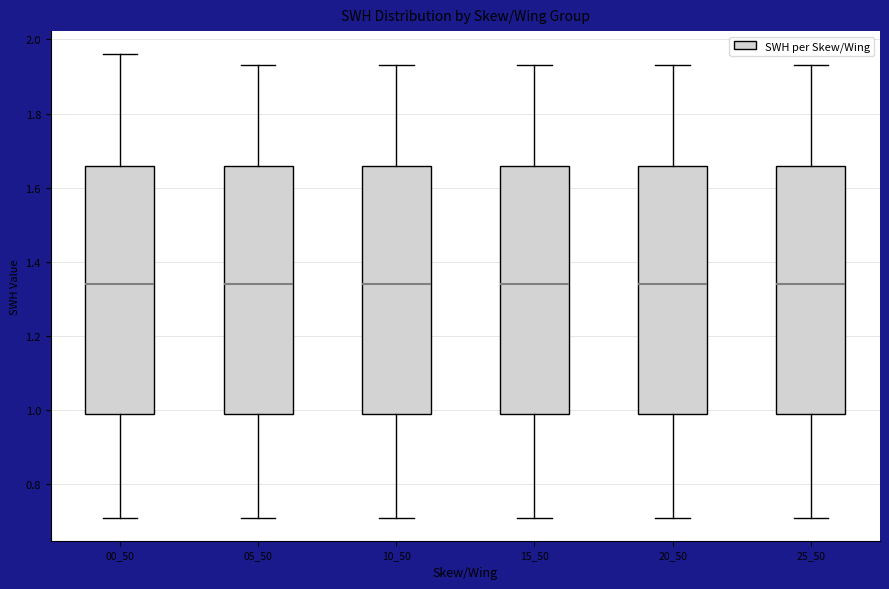

Reading left to right, read every box against the y-axis: the position of its median line, the range the box covers, and the ends of its whiskers. The values are not printed on the chart, so give them approximately, as read against the axis.

00_50: median 1.34, box 1.00 to 1.66, whiskers 0.72 to 1.96
05_50: median 1.34, box 1.00 to 1.66, whiskers 0.72 to 1.94
10_50: median 1.34, box 1.00 to 1.66, whiskers 0.72 to 1.94
15_50: median 1.34, box 1.00 to 1.66, whiskers 0.72 to 1.94
20_50: median 1.34, box 1.00 to 1.66, whiskers 0.72 to 1.94
25_50: median 1.34, box 1.00 to 1.66, whiskers 0.72 to 1.94